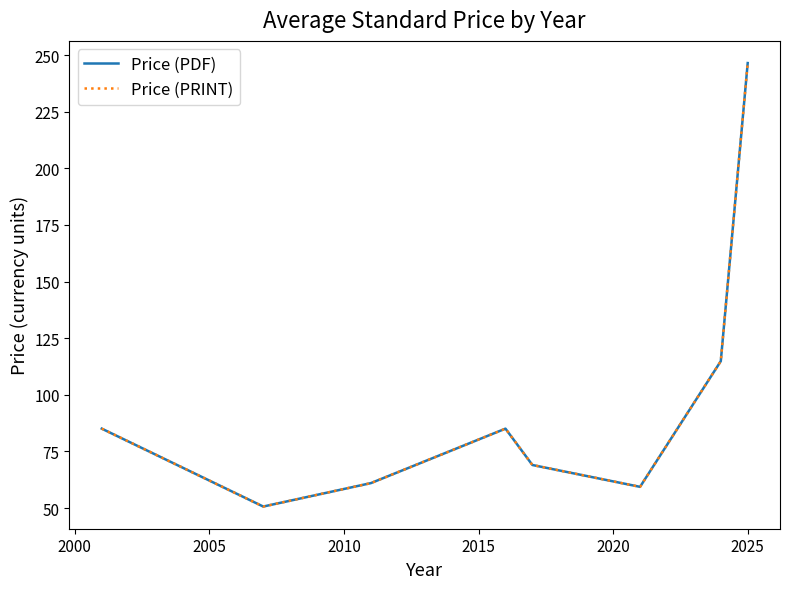

Reading left to right, what are all the values shown in this chart?

Price (PDF): 85.0	50.6	61.0	85.0	69.0	59.4	114.8	246.5
Price (PRINT): 85.0	50.6	61.0	85.0	69.0	59.4	114.8	246.5